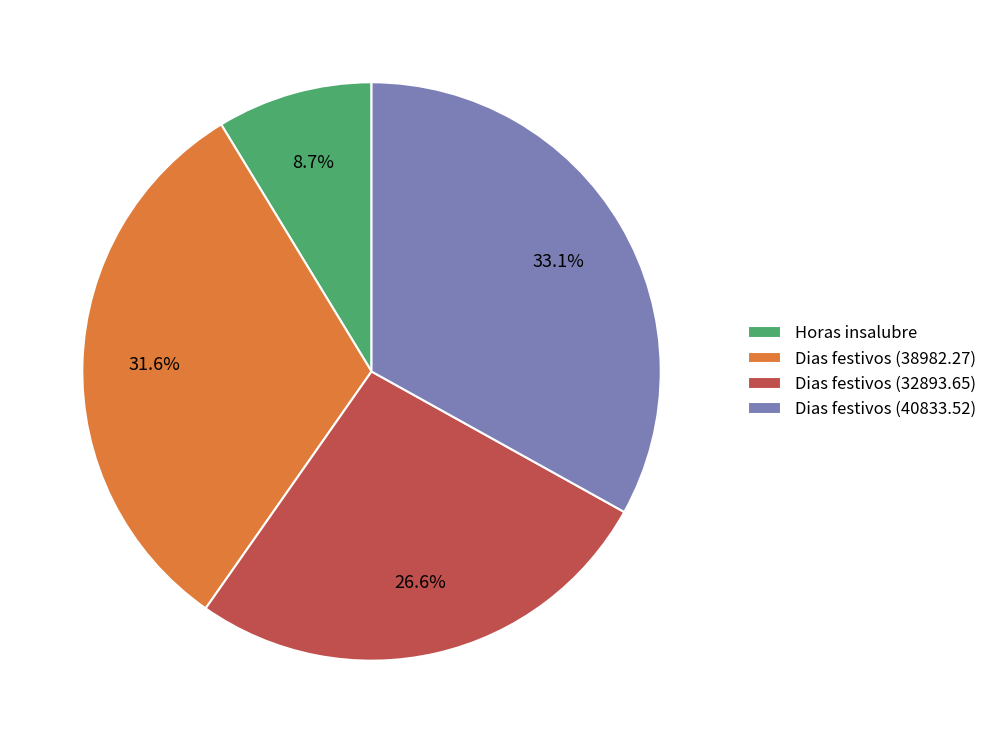

Does Horas insalubre account for over 50% of the chart?

No